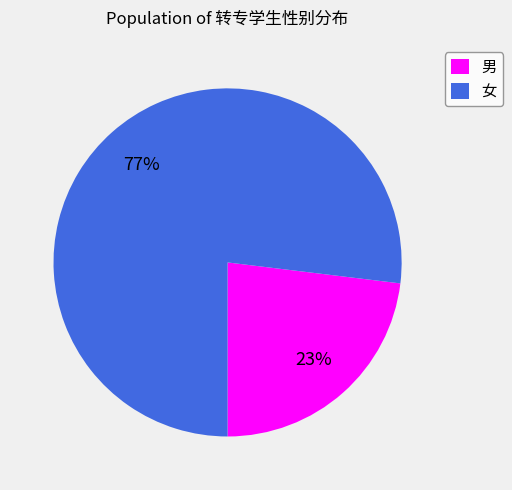

Rank the categories by value from lowest to highest.

男, 女